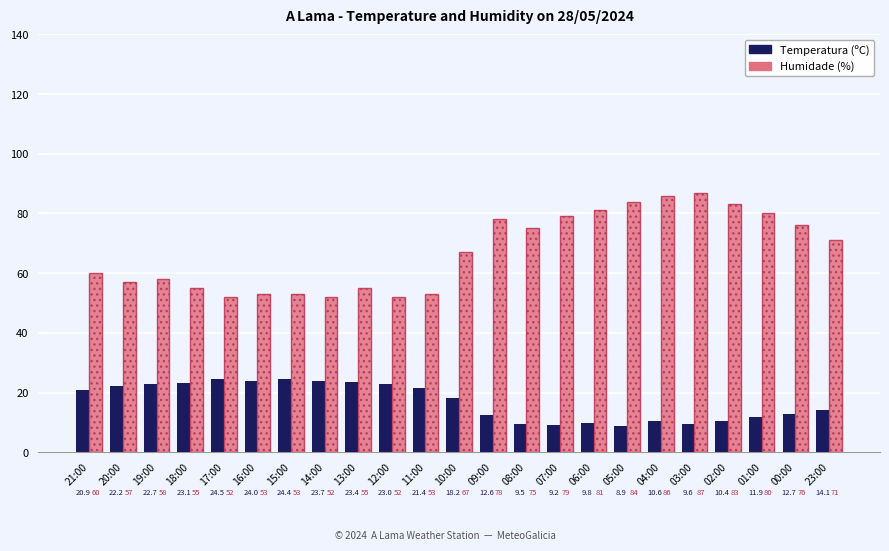

How many data points does each series have?

23